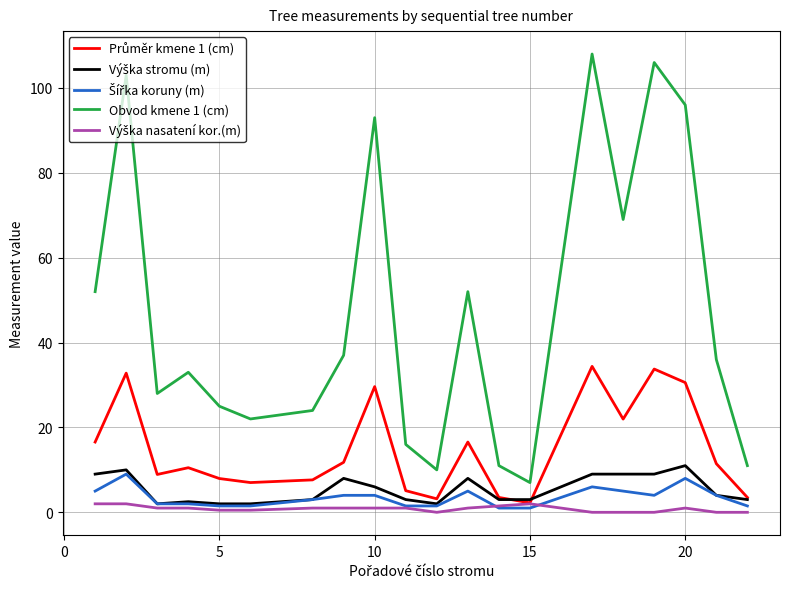

Which series has the largest range (max minus min)?

Obvod kmene 1 (cm)